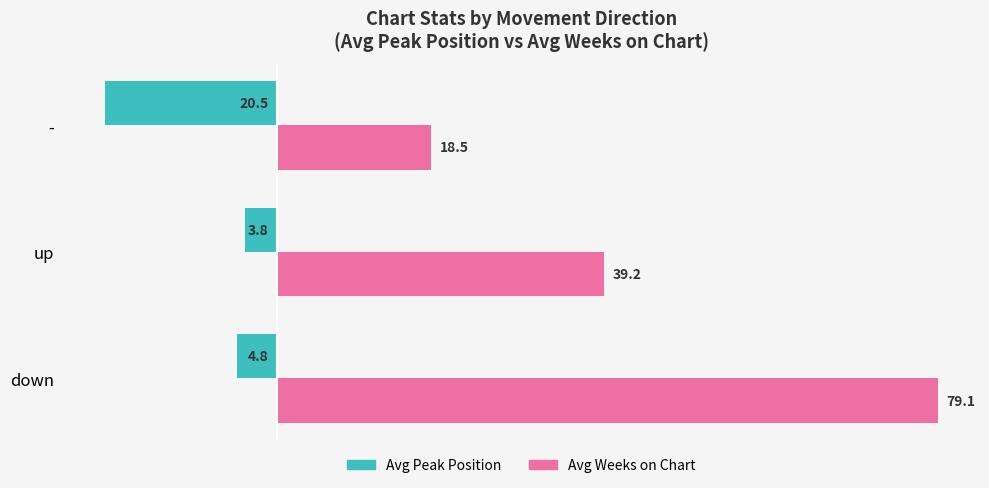

What is the average value of the Avg Peak Position series?

-9.7